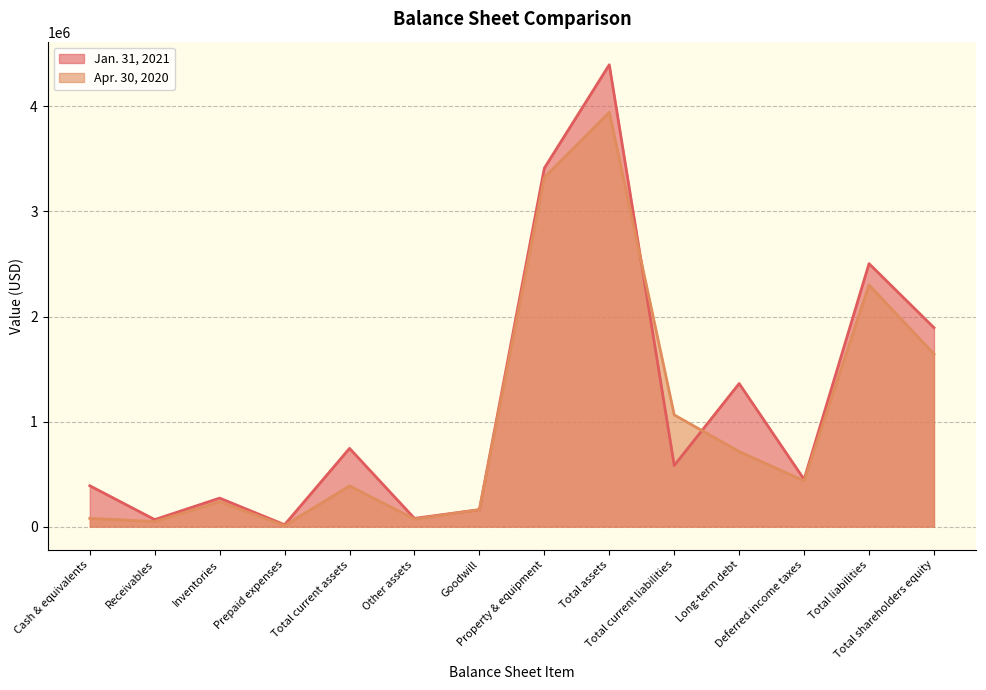

What are all the series names shown in the legend?

Jan. 31, 2021, Apr. 30, 2020